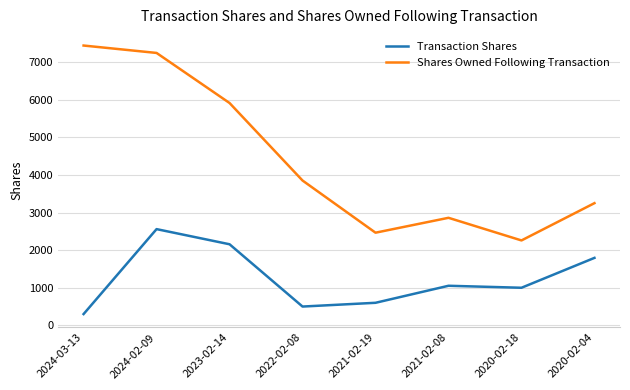

At which label is Shares Owned Following Transaction closest to 4851?

2022-02-08